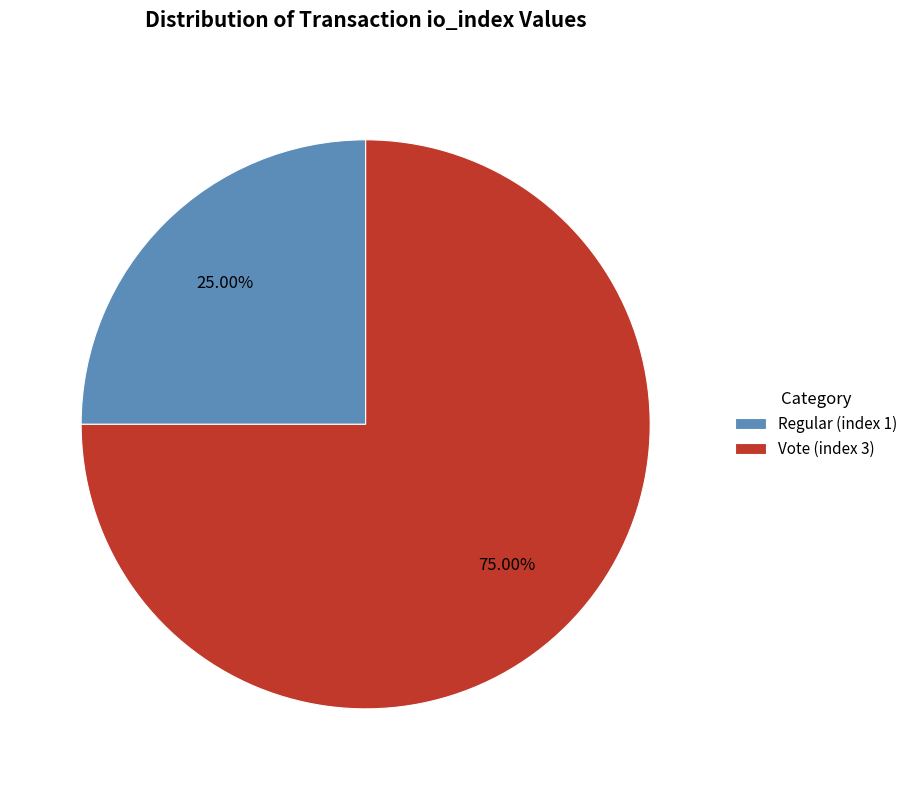

How many slices are in this pie chart?

2